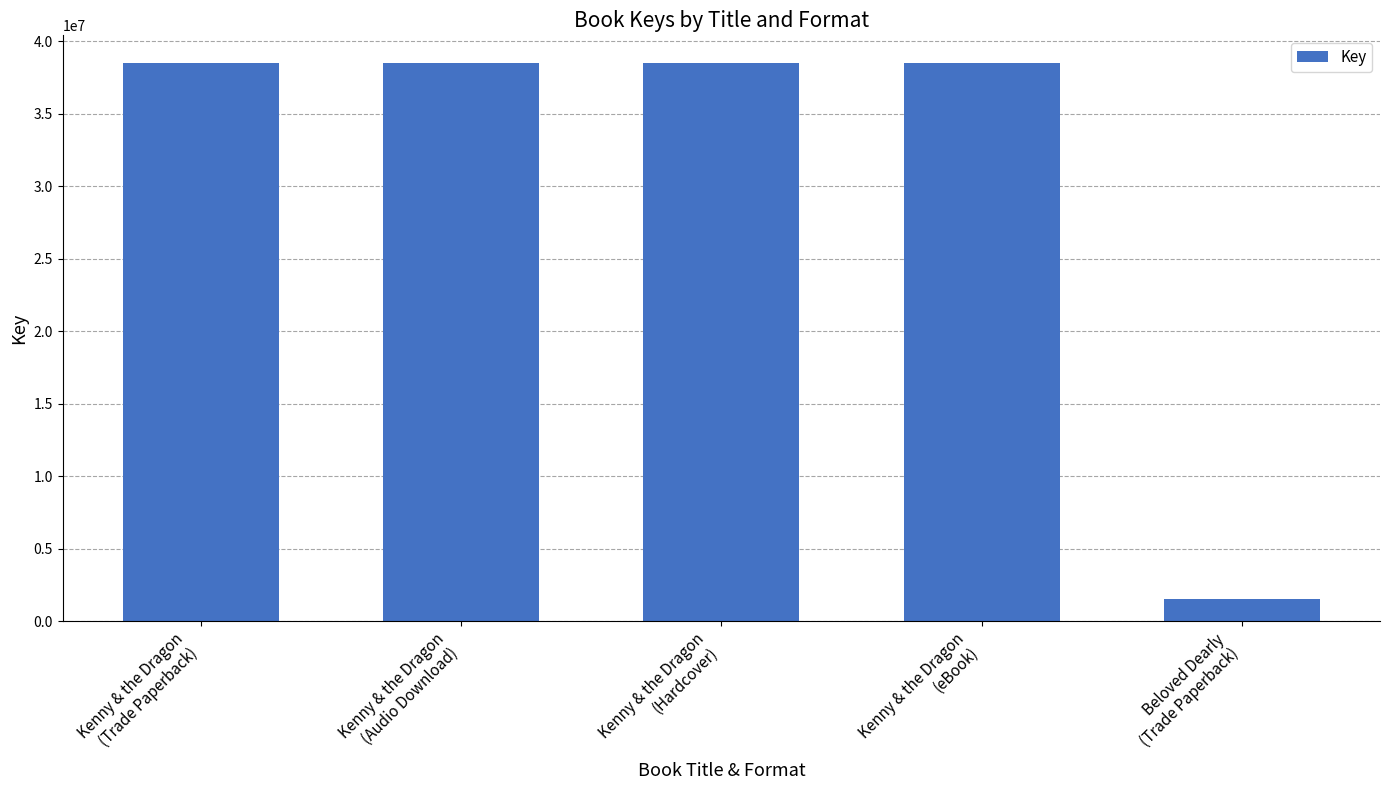

What is the minimum value shown in the chart?

1544037